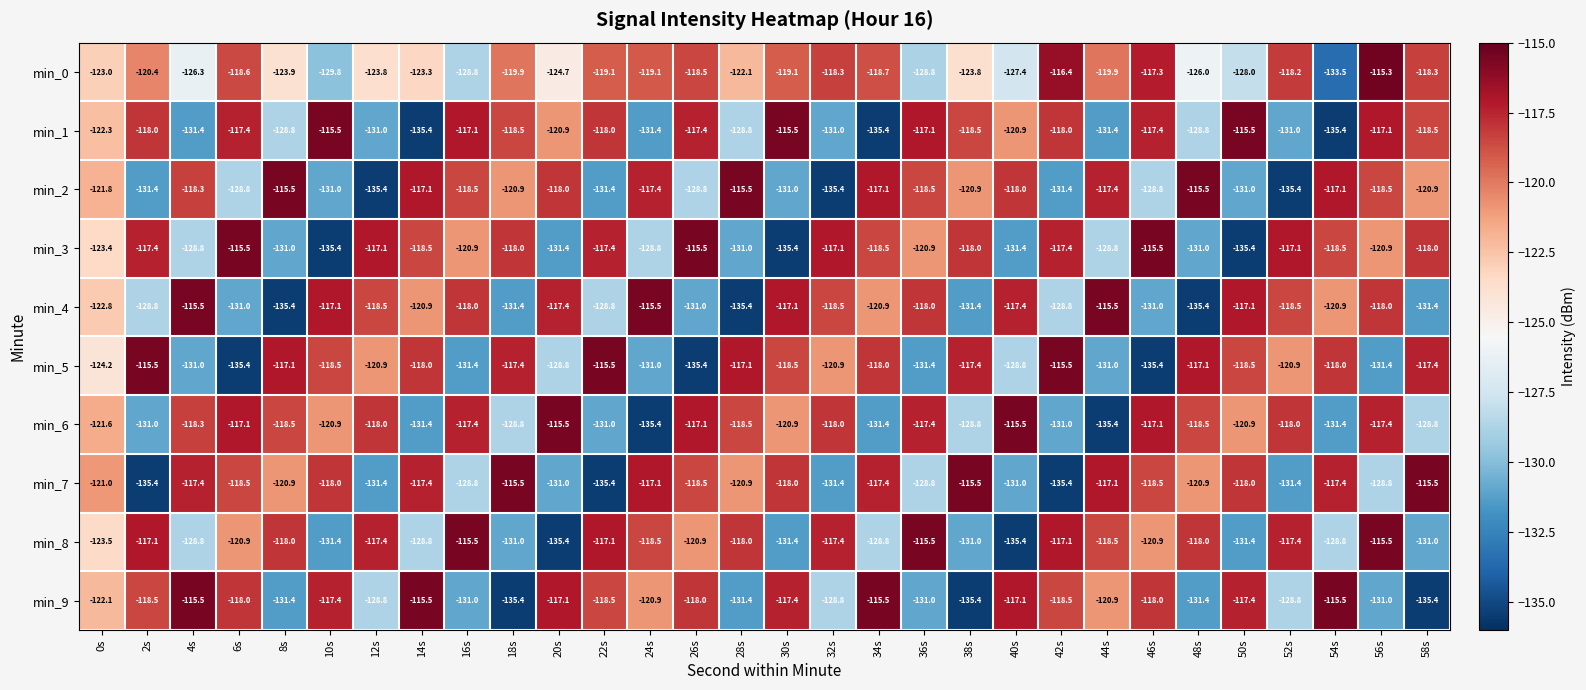

At which category is the sum across all series the highest?

56s